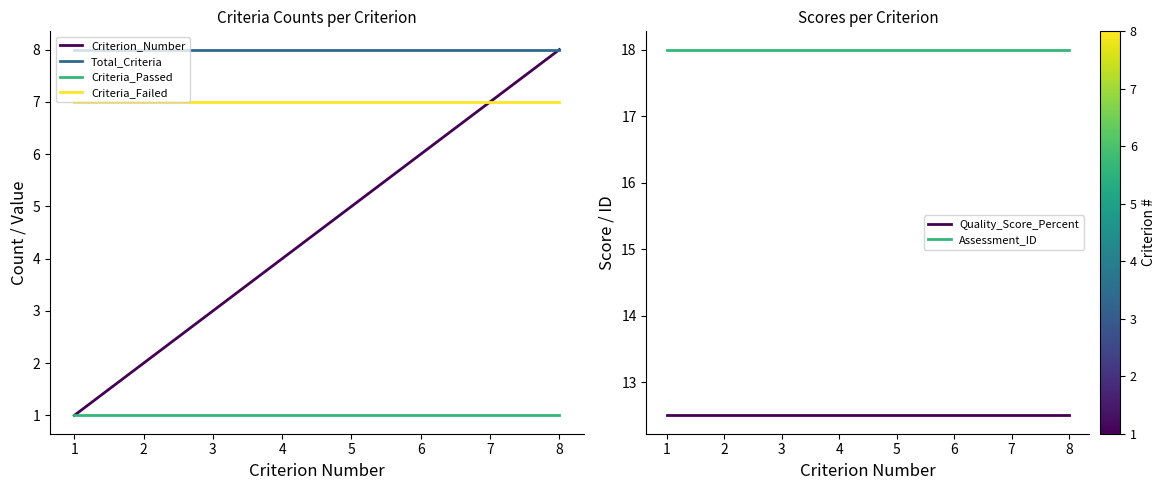

Which series has the widest spread of values?

Criterion_Number